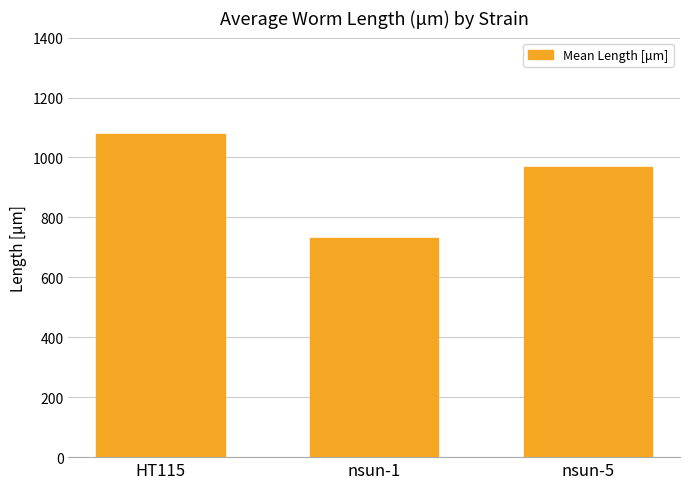

At which label does the data first exceed 969?

HT115